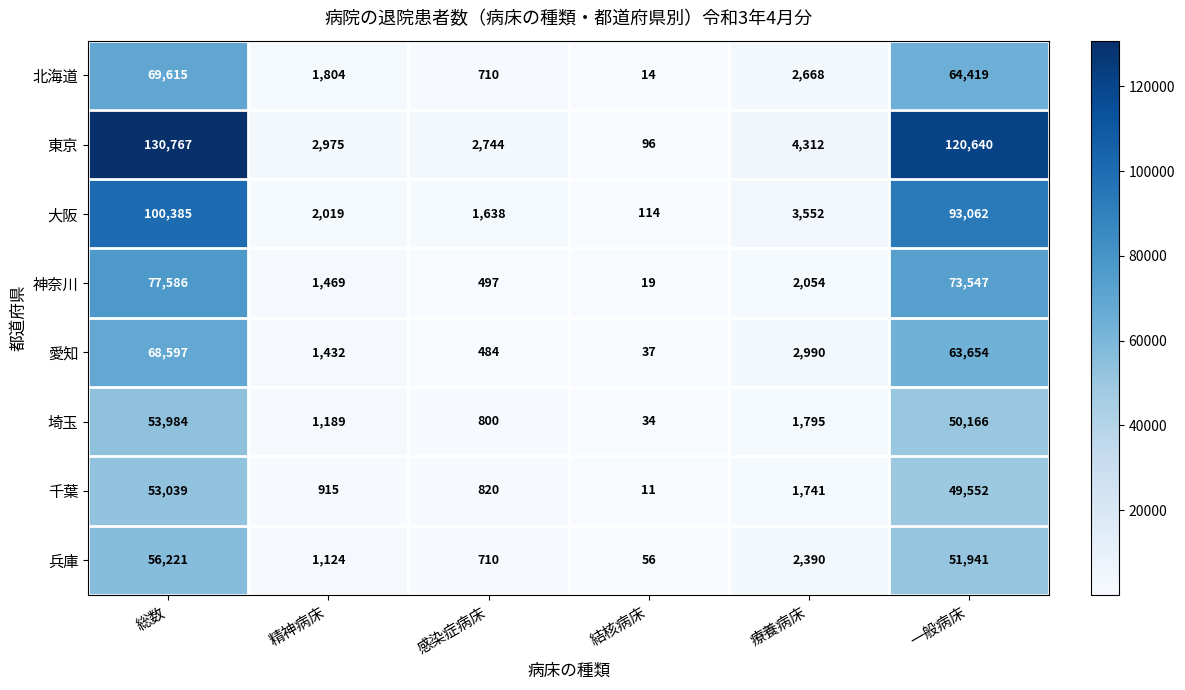

Is it true that 愛知 equals 830 at 精神病床?

False